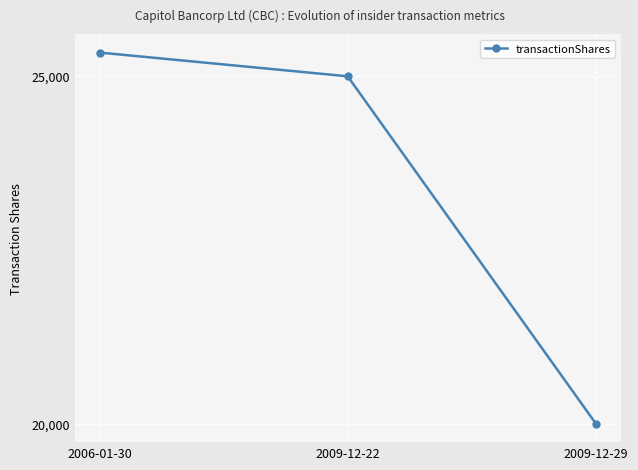

What is the sum of the values at 2006-01-30 and 2009-12-22?

50342